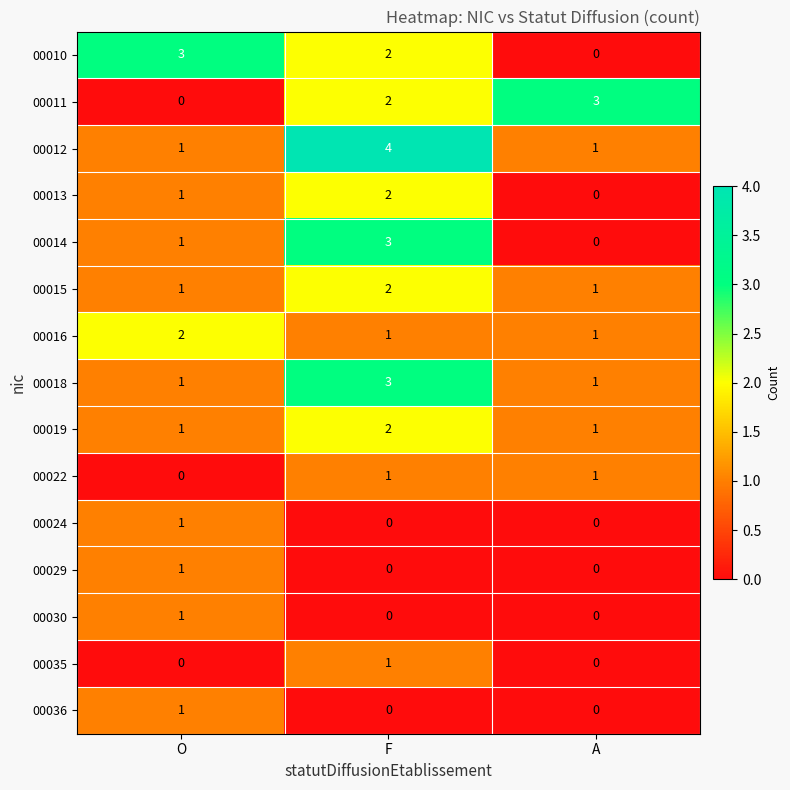

At which category is the sum across all series the highest?

F